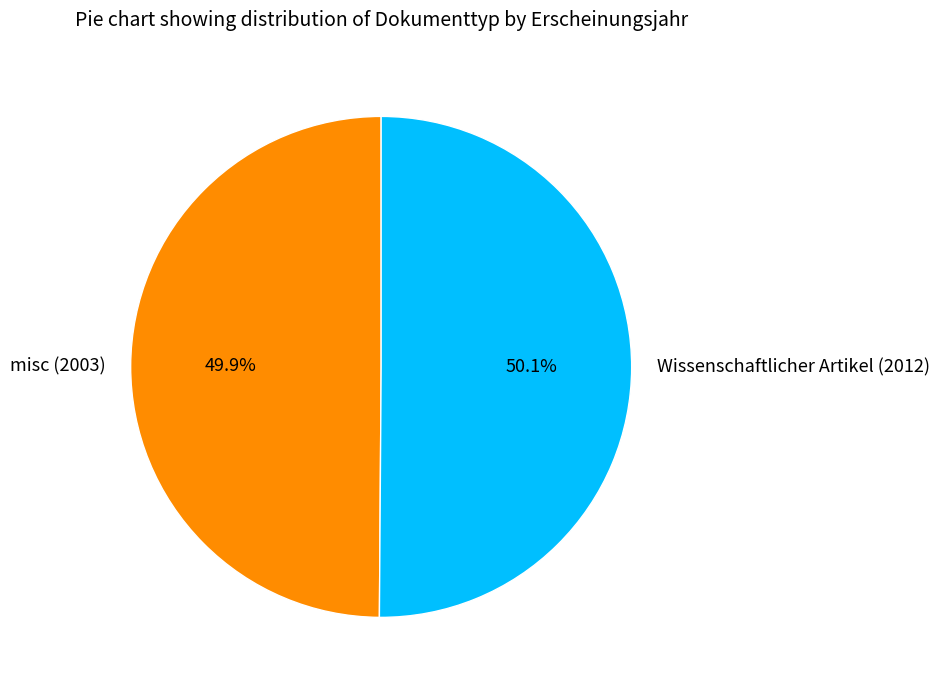

To the nearest percent, what percentage of the pie is misc (2003)?

50%